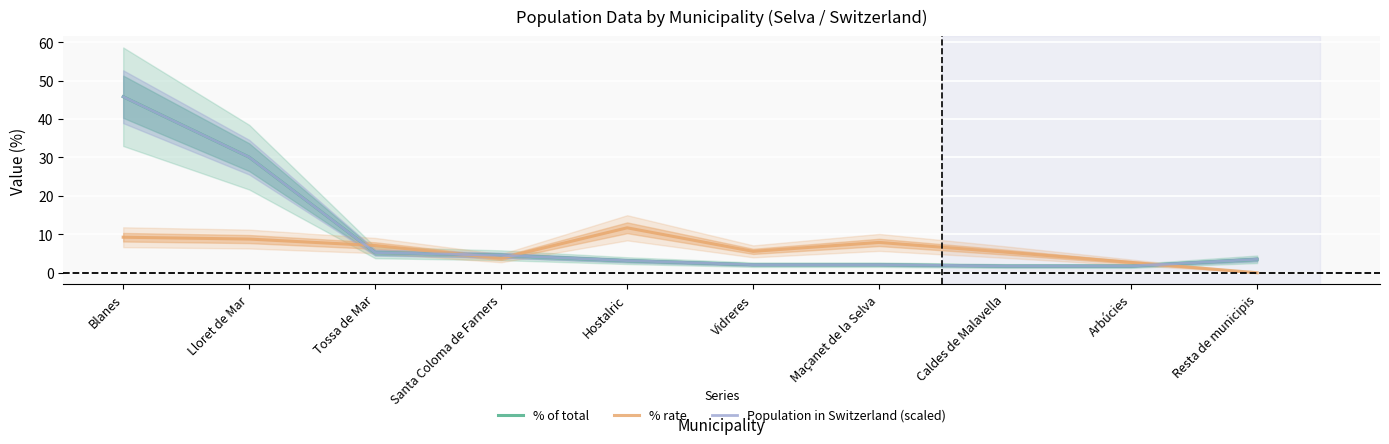

At which label is % rate closest to 5?

Caldes de Malavella